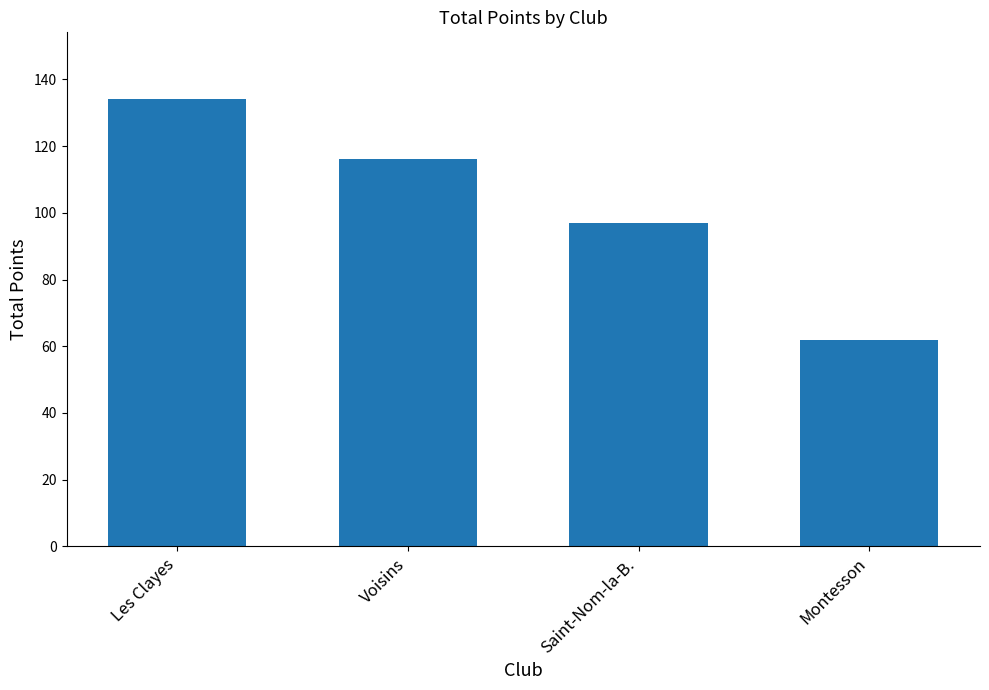

What is the minimum value shown in the chart?

62